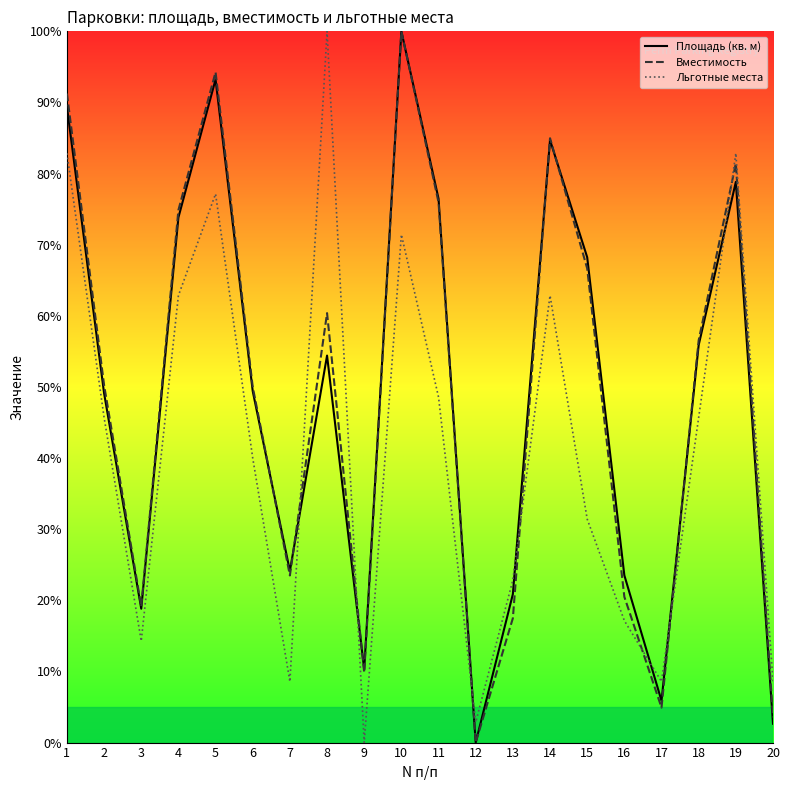

True or false: Льготные места has a value of 47.7 at 1.

False